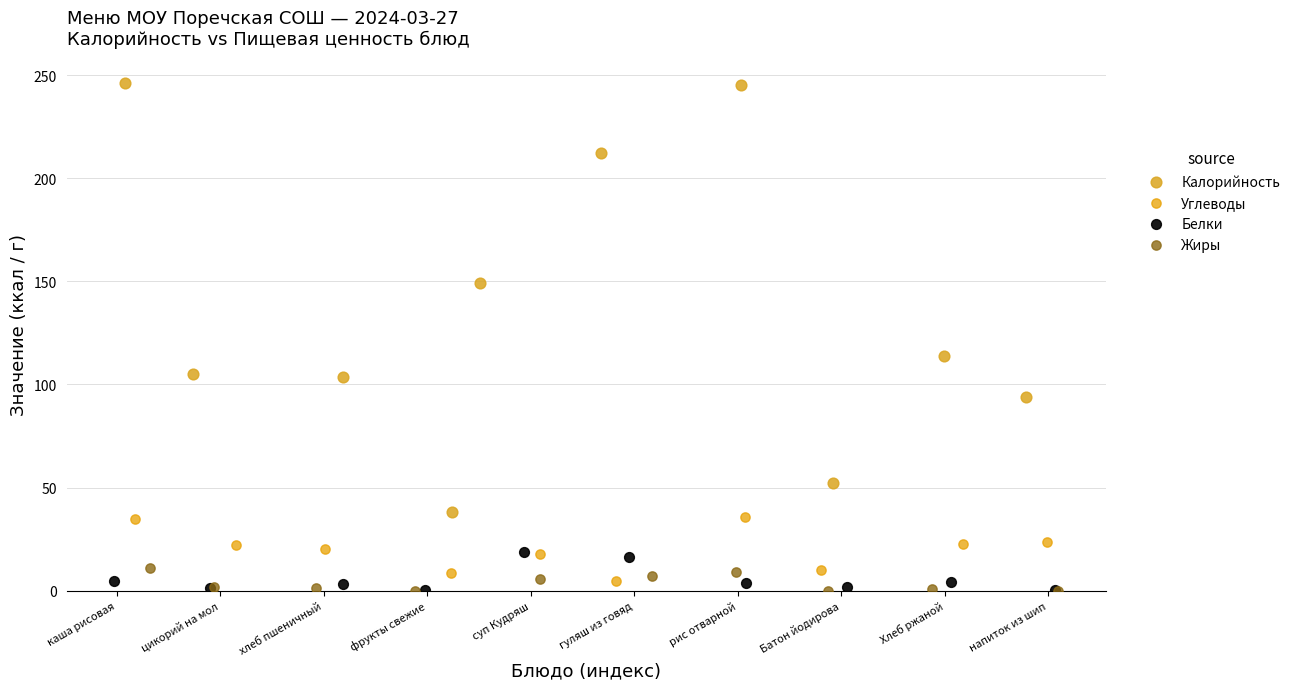

What are all the series names shown in the legend?

Калорийность, Углеводы, Белки, Жиры